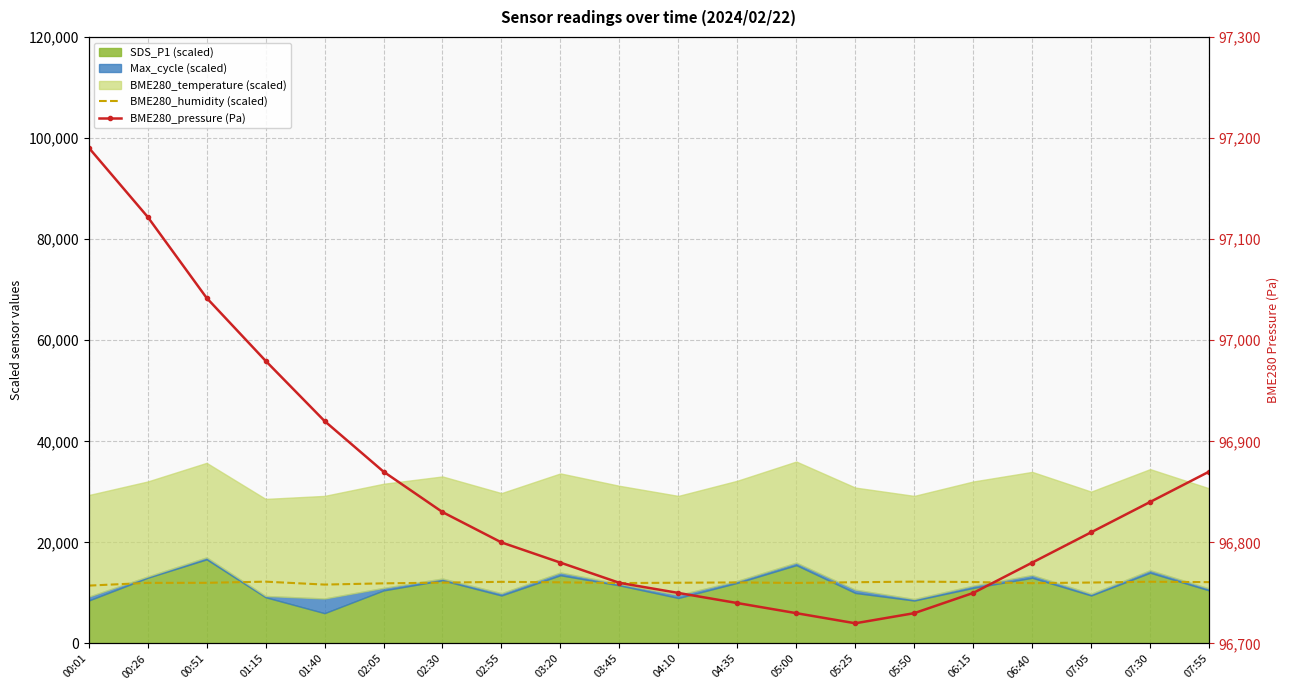

True or false: BME280_pressure (Pa) and BME280_humidity (scaled) intersect in this chart.

False